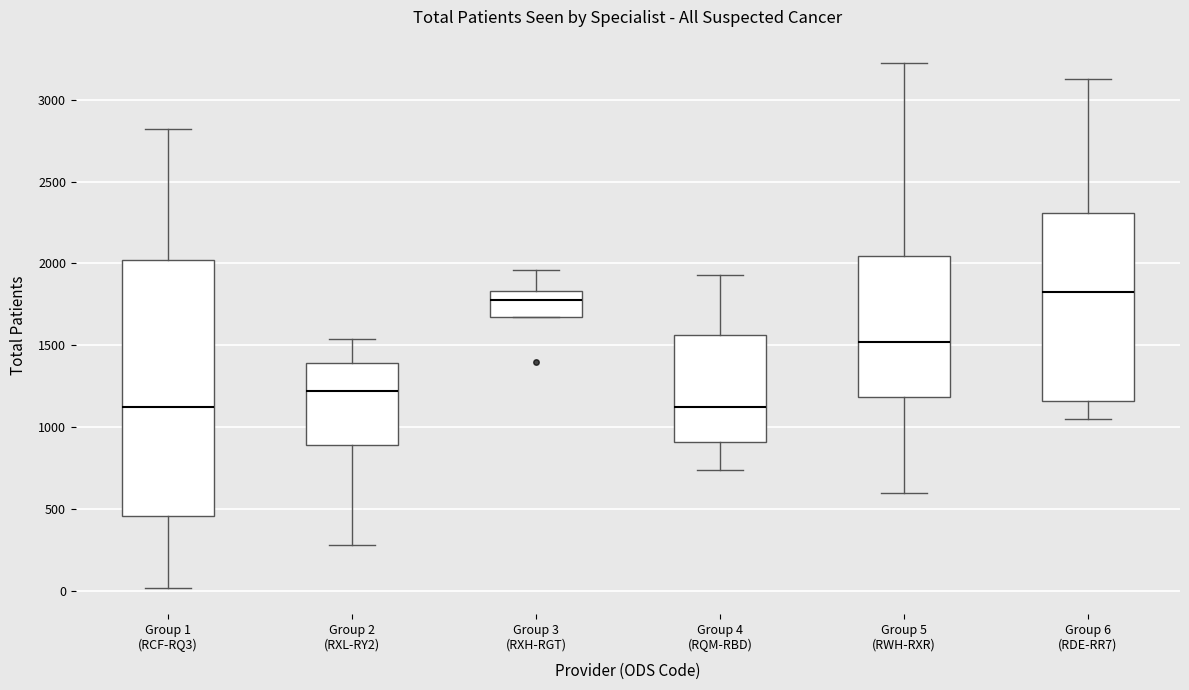

Comparing the boxes themselves (not the whiskers), which one is the tallest?

Group 1 (RCF-RQ3)